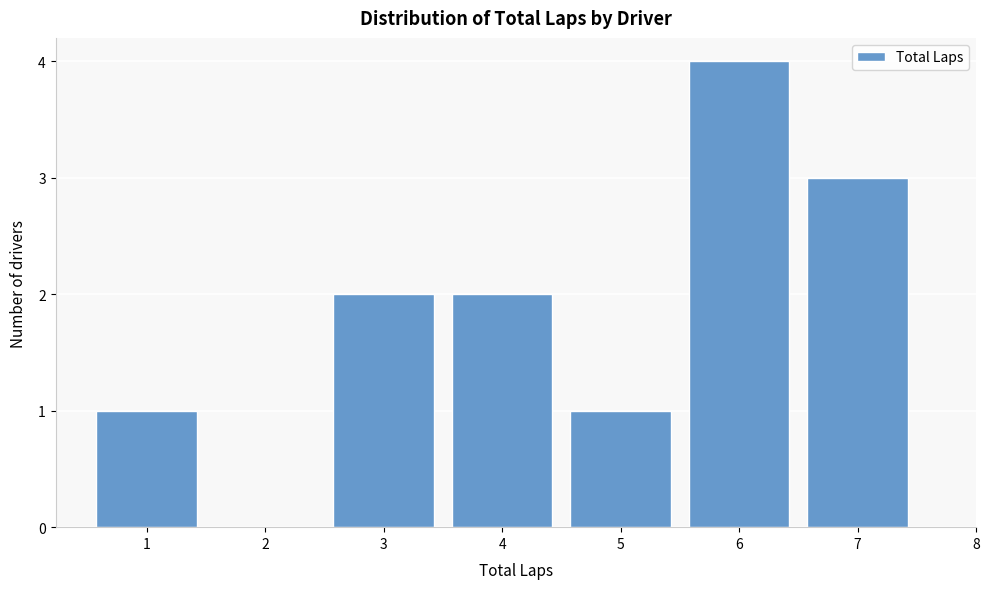

Reading left to right, transcribe all the data shown in this chart.

1=1	2=0	3=2	4=2	5=1	6=4	7=3